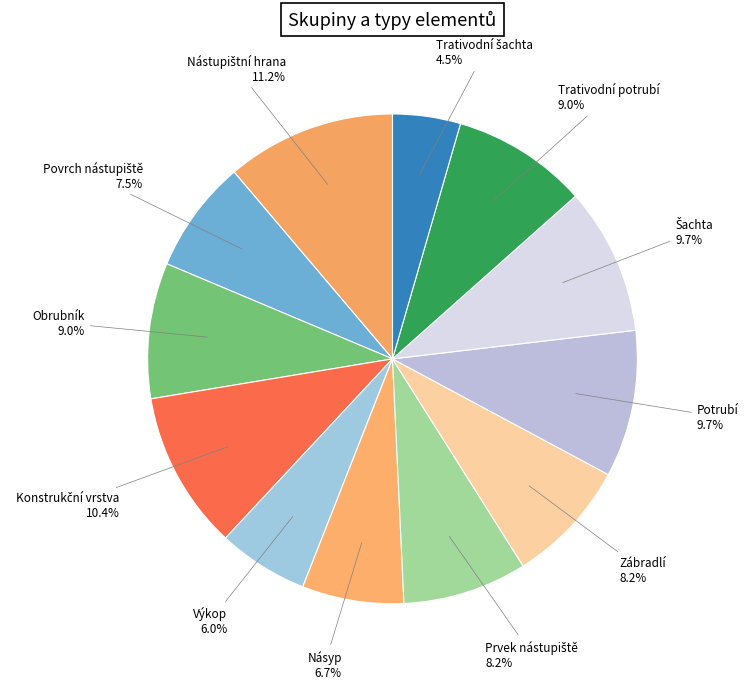

To the nearest percent, what is the difference between the largest and smallest slice percentages?

7%